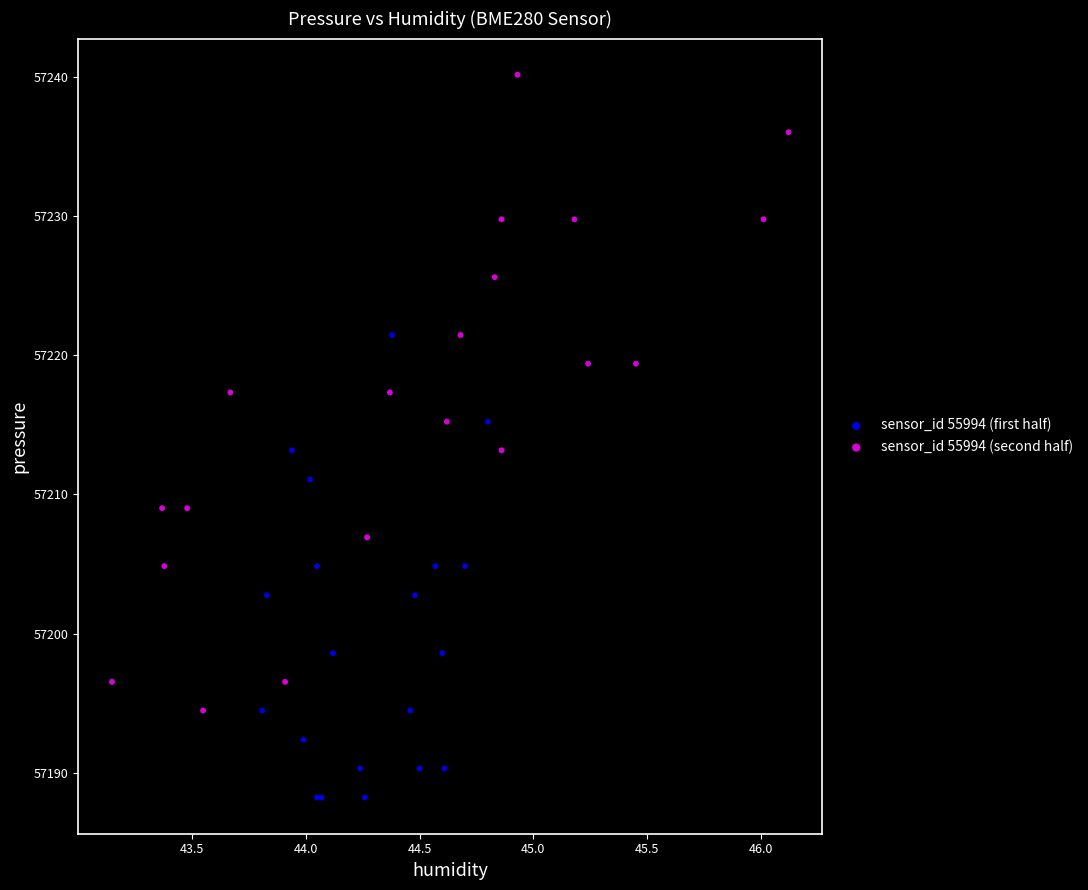

Which series has the widest spread of Y values?

sensor_id 55994 (second half)